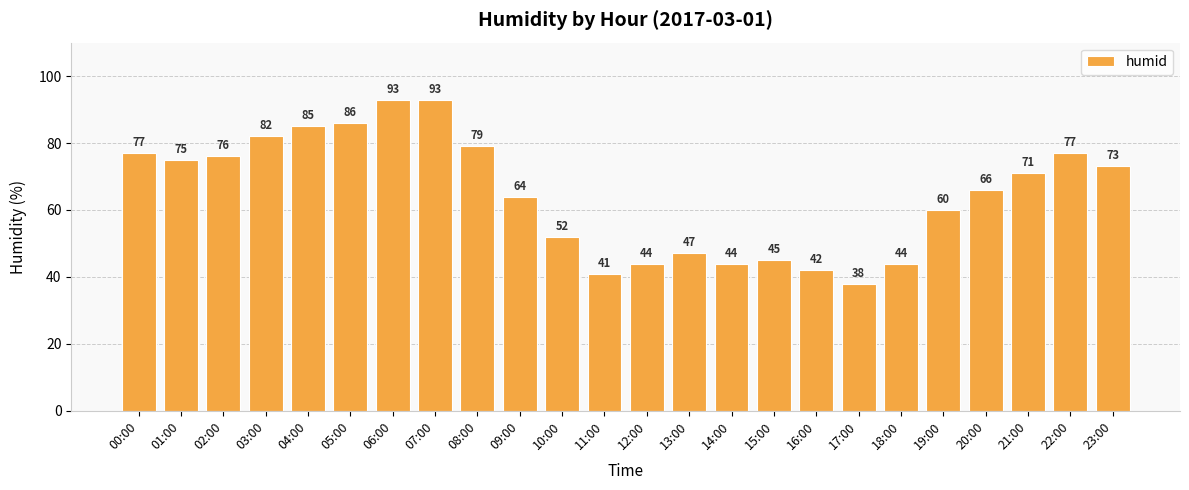

Reading left to right, extract all data points from this chart.

77	75	76	82	85	86	93	93	79	64	52	41	44	47	44	45	42	38	44	60	66	71	77	73